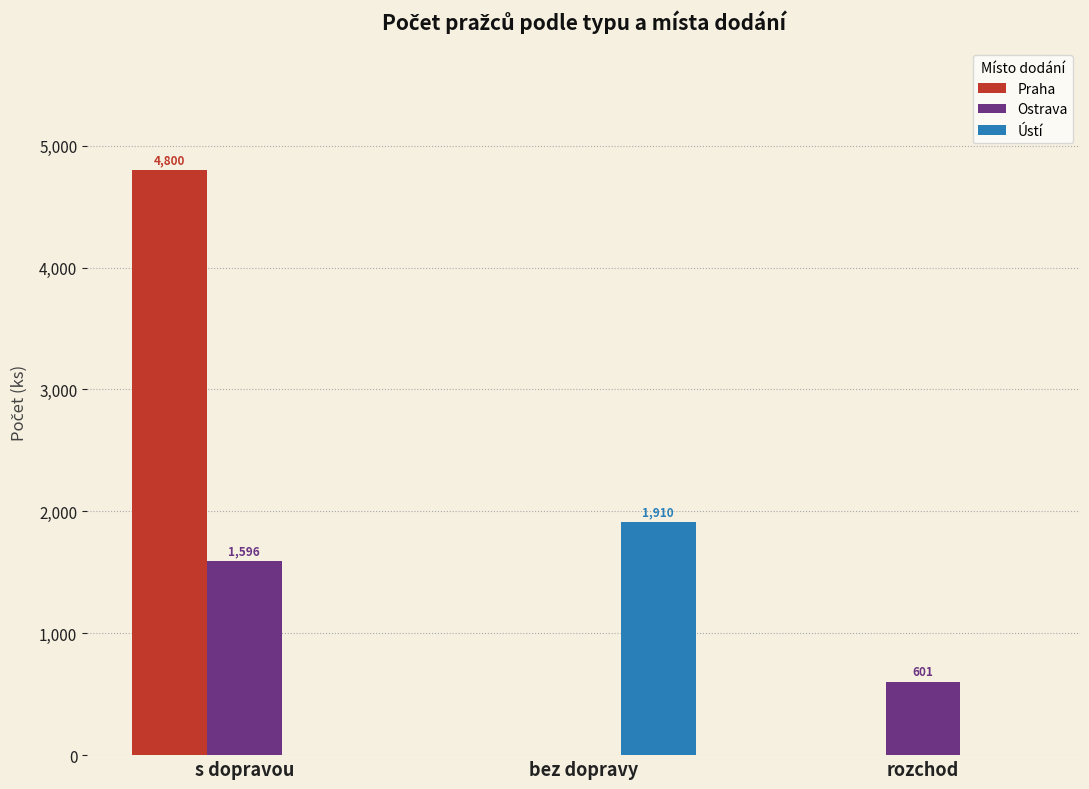

At which label does Ostrava reach its peak?

s dopravou